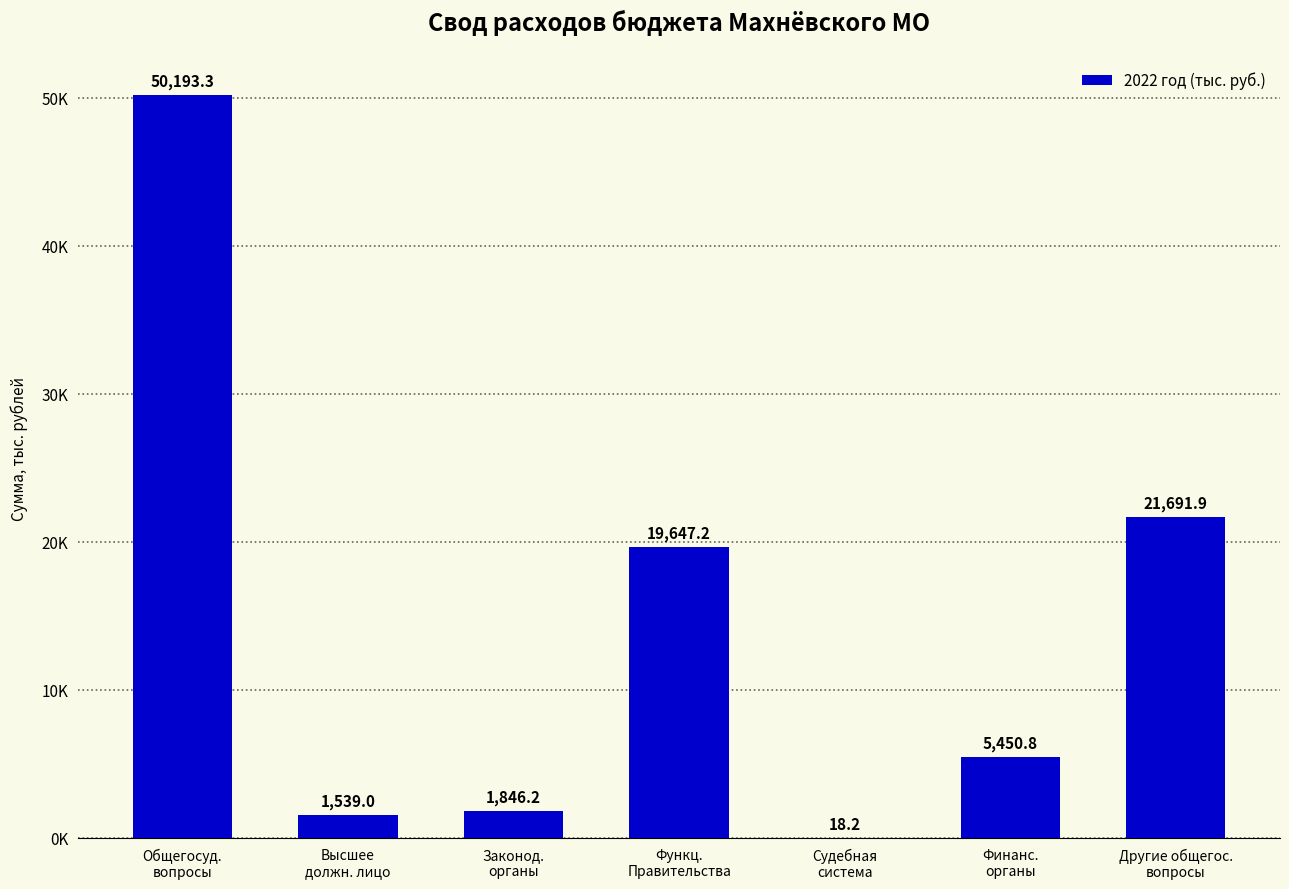

The chart shows a value of 21691.9 at Другие общегос.
вопросы. True or false?

True